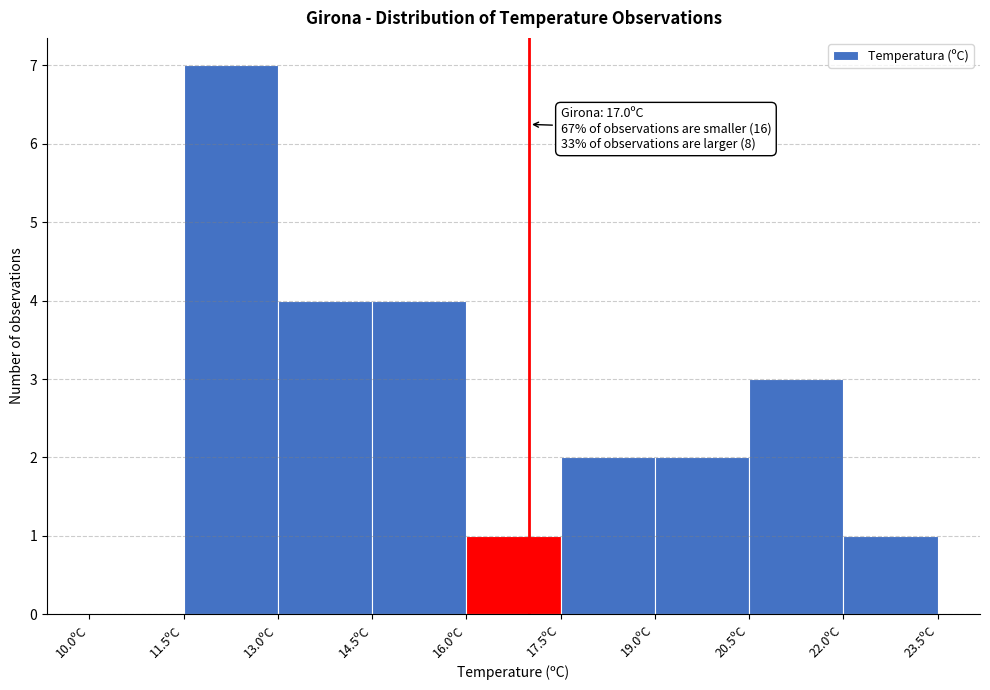

Which range on the x-axis has the tallest bar?

11.5 to 13.0